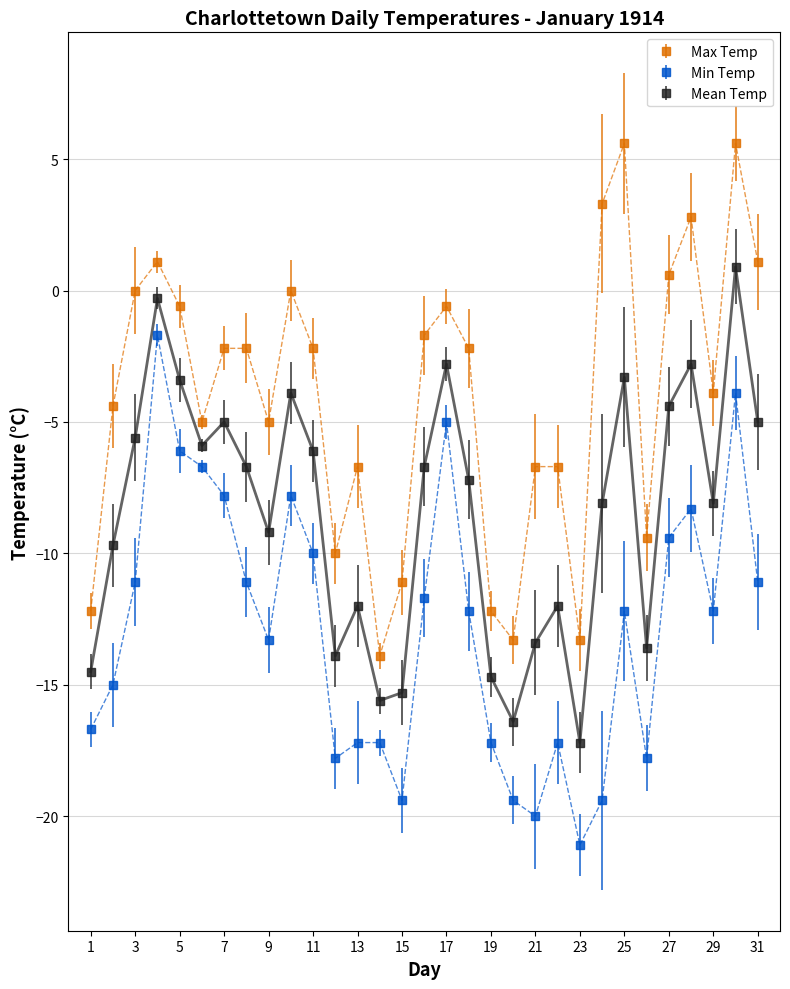

Rank the series by their average value, from lowest to highest.

Min Temp, Mean Temp, Max Temp